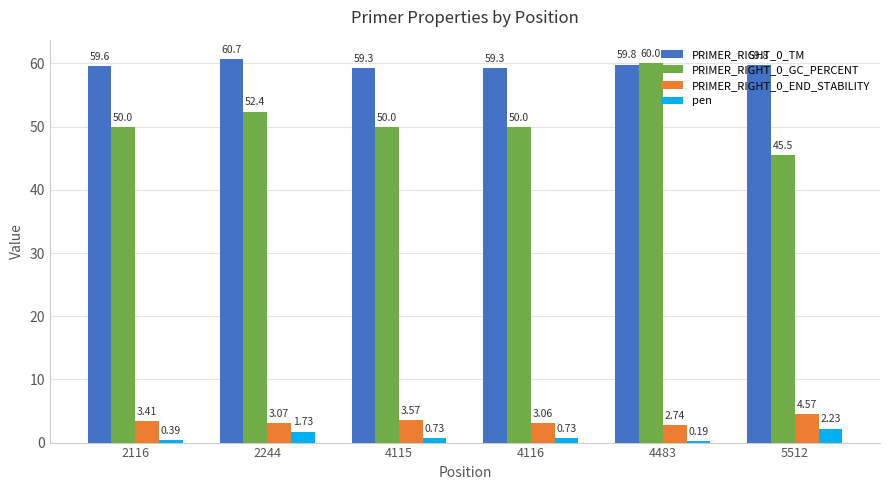

What is the greatest value displayed?

60.7